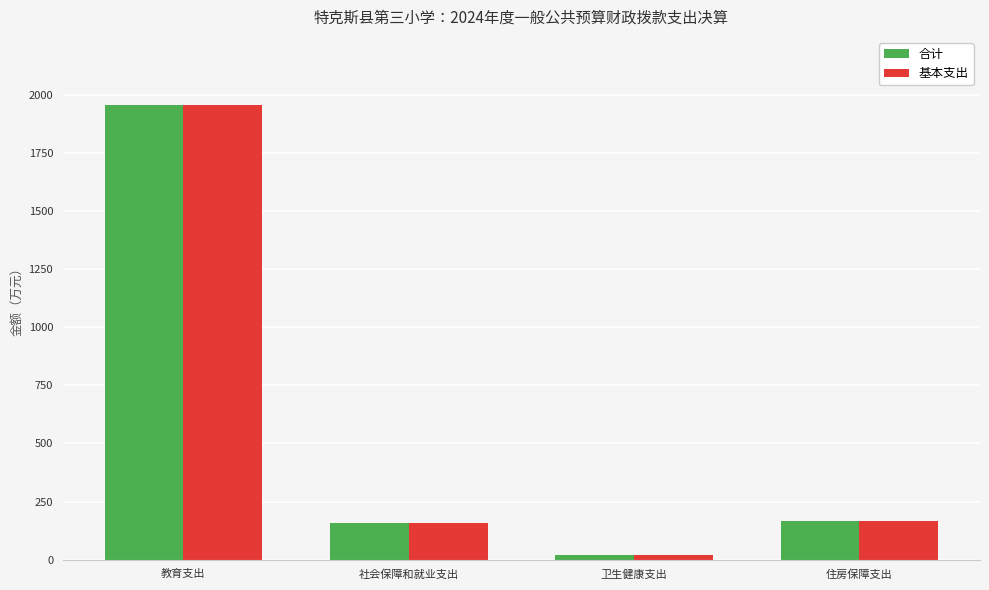

Is the value of 合计 at 教育支出 greater than the value of 基本支出 at 社会保障和就业支出?

Yes